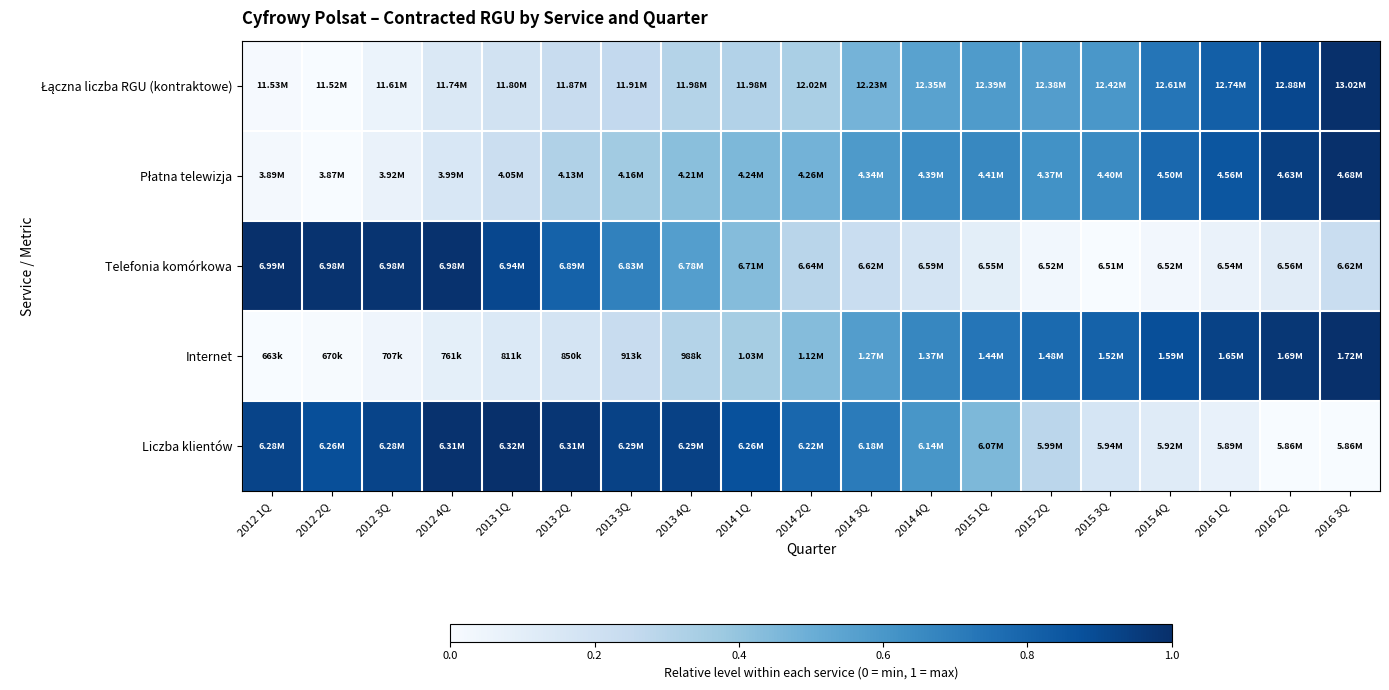

At how many categories does at least one series exceed 0?

19